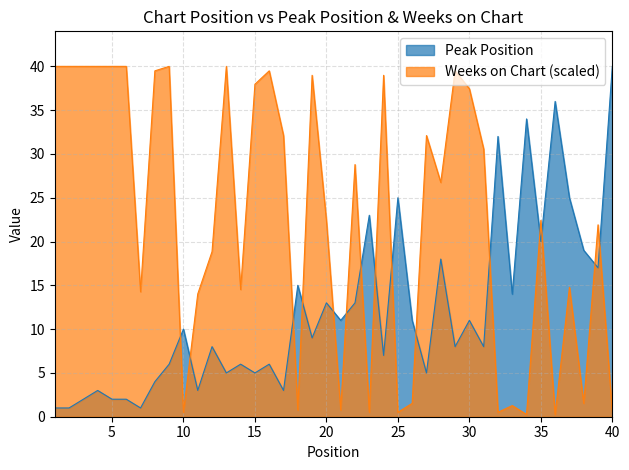

Between 13 and 38, which is larger?

38